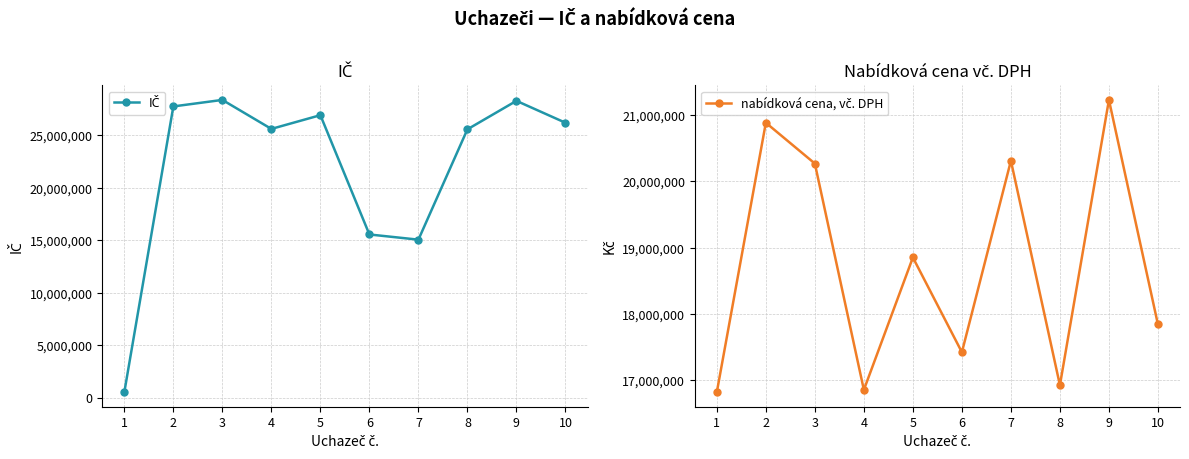

Which series changed the most between 5 and 7?

IČ